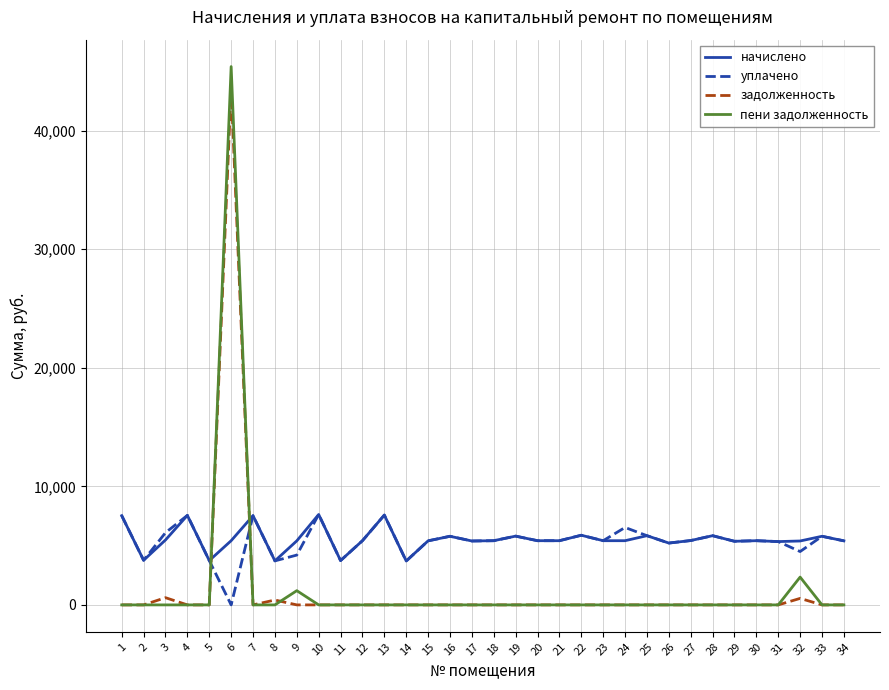

At which category is the sum across all series the highest?

6